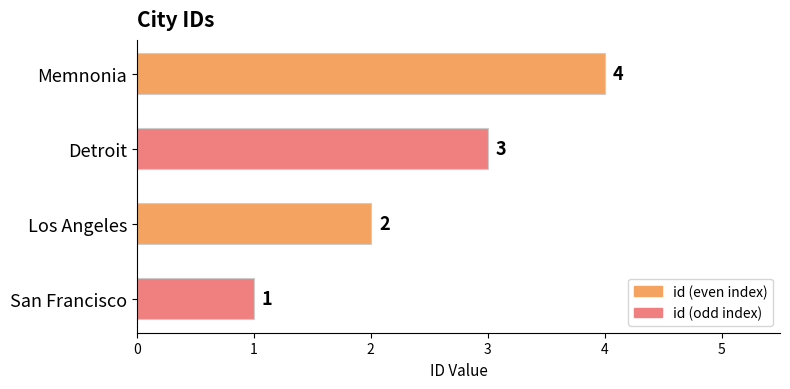

What position from the top is Memnonia?

1